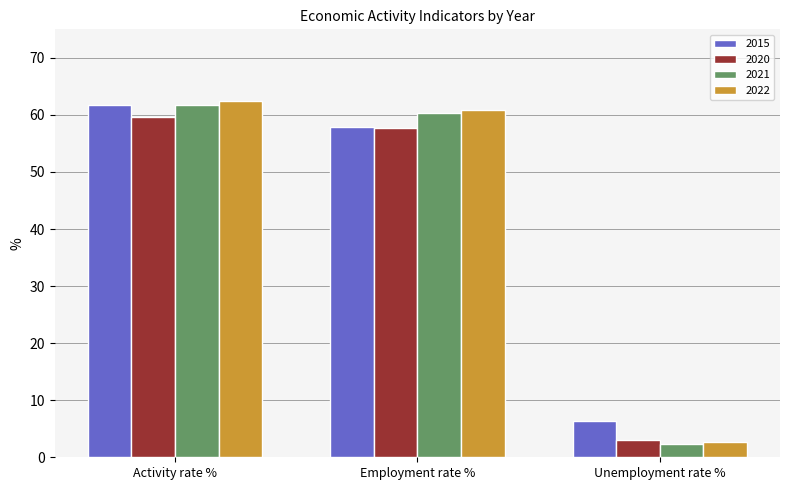

How many bars are there in each group?

4